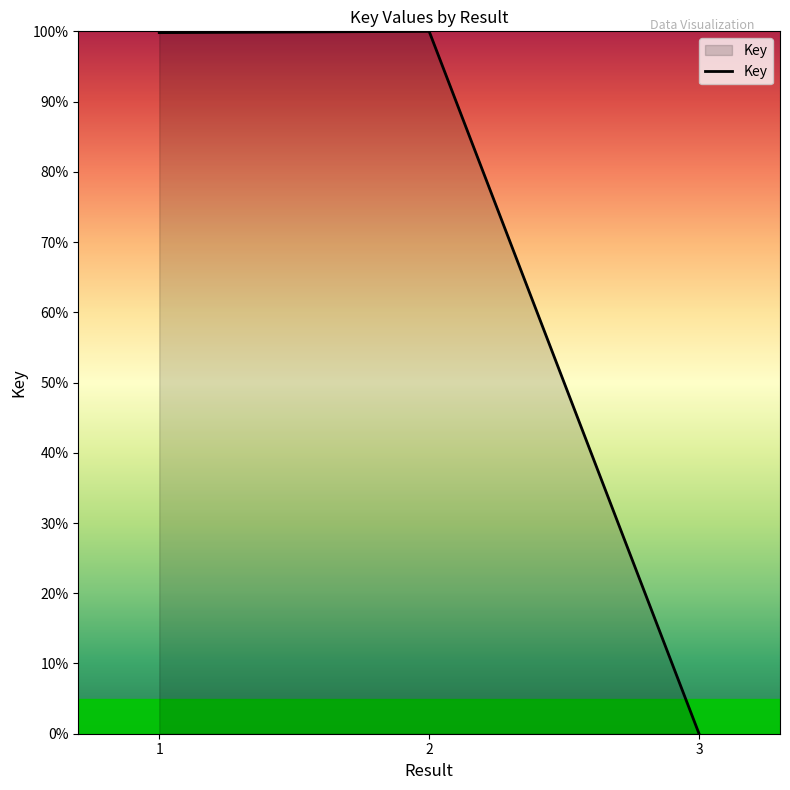

The value at 2 is 52.2. True or false?

False